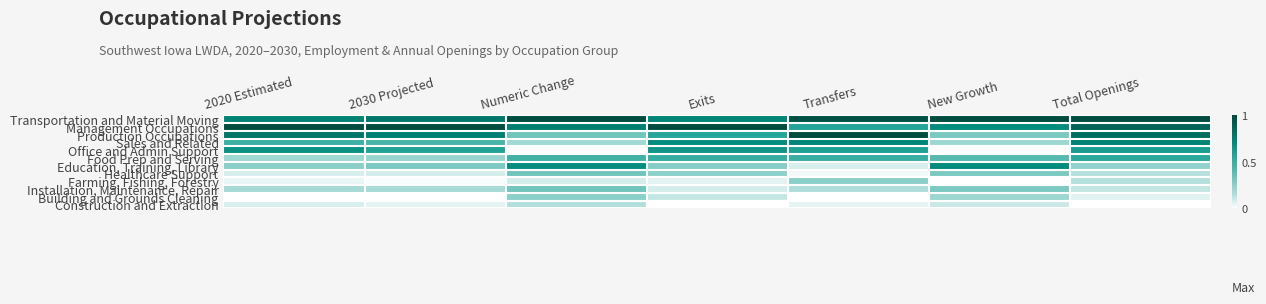

At Total Openings, list the series in order from largest to smallest.

Transportation and Material Moving, Management Occupations, Production Occupations, Sales and Related, Office and Admin Support, Food Prep and Serving, Education, Training, Library, Healthcare Support, Farming, Fishing, Forestry, Installation, Maintenance, Repair, Building and Grounds Cleaning, Construction and Extraction